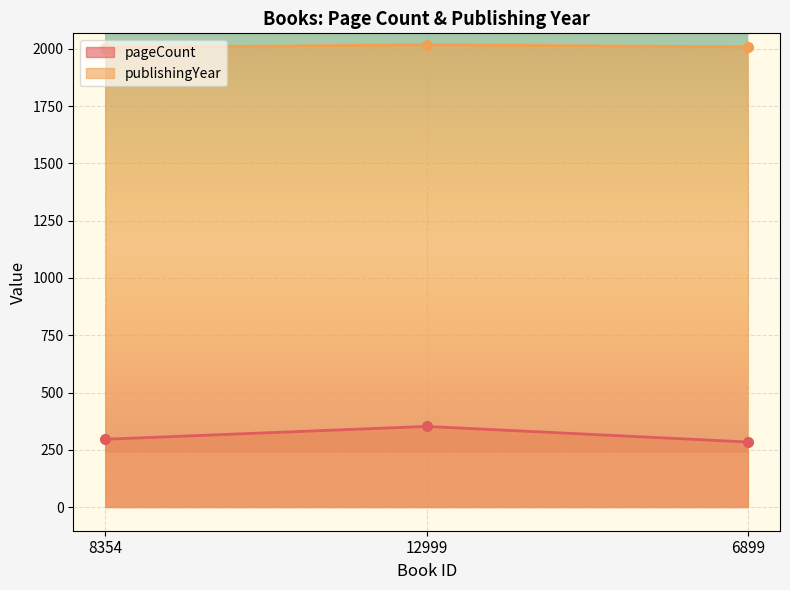

What is the label of the 2nd point from the left?

12999